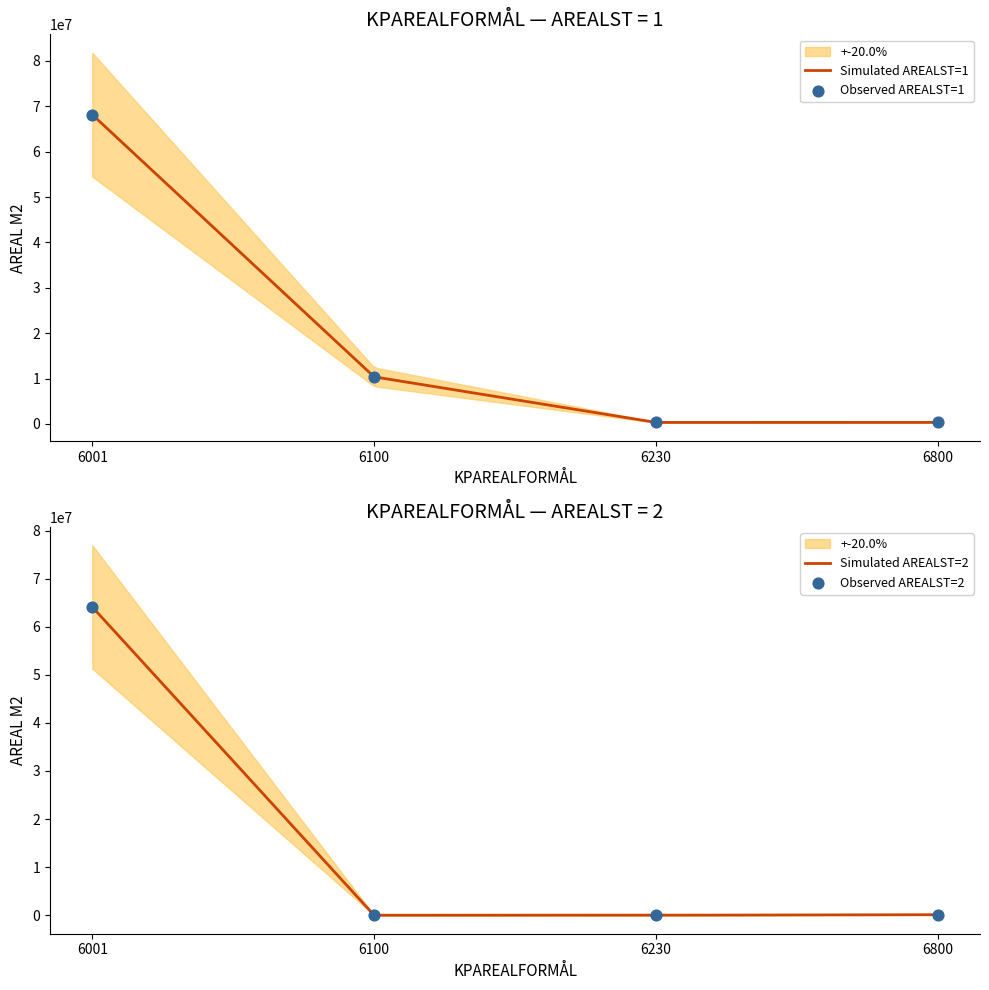

Which series has the largest total across all categories?

AREALST_1